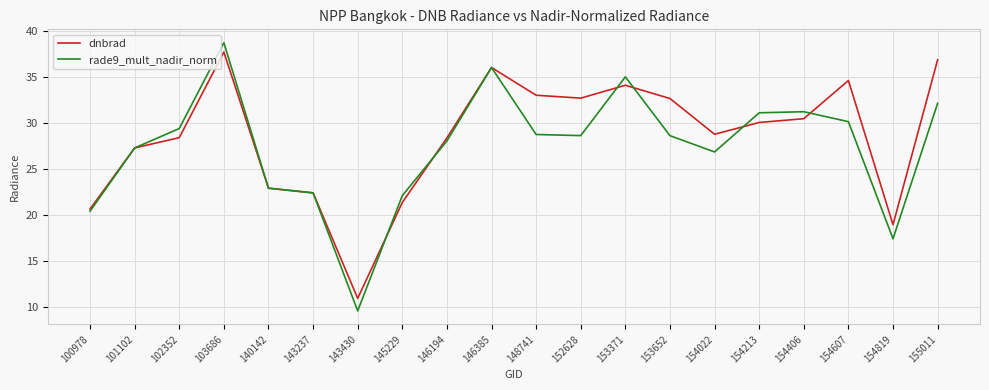

At which category does rade9_mult_nadir_norm reach its first local peak?

103686